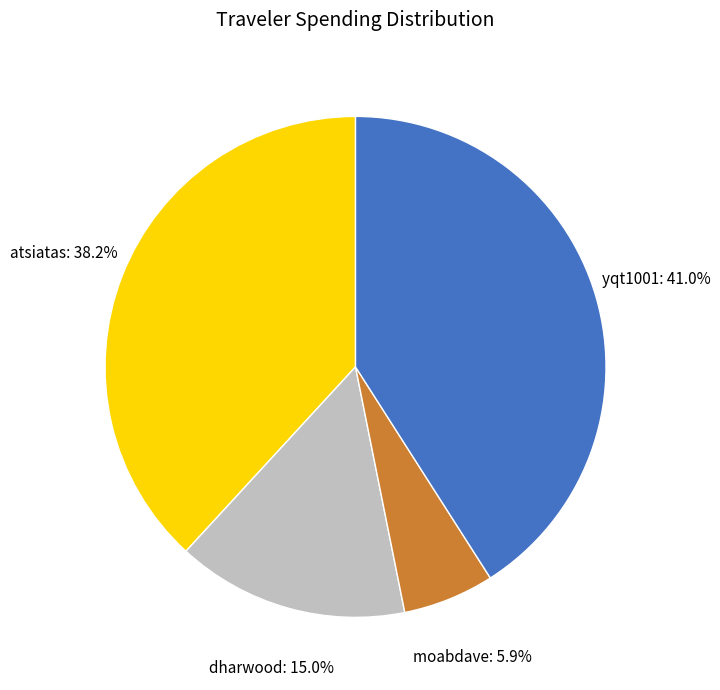

What percentage is the yqt1001 slice, to the nearest percent?

41%